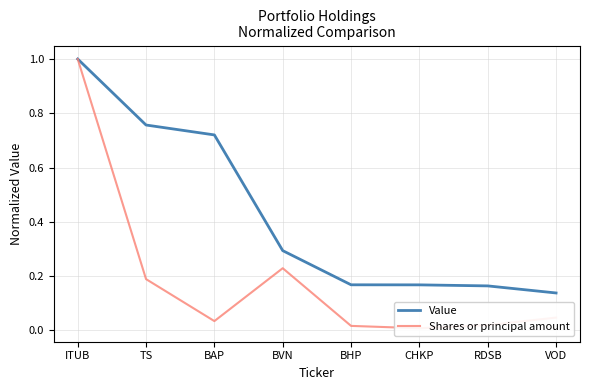

Which series has the largest range (max minus min)?

Shares or principal amount